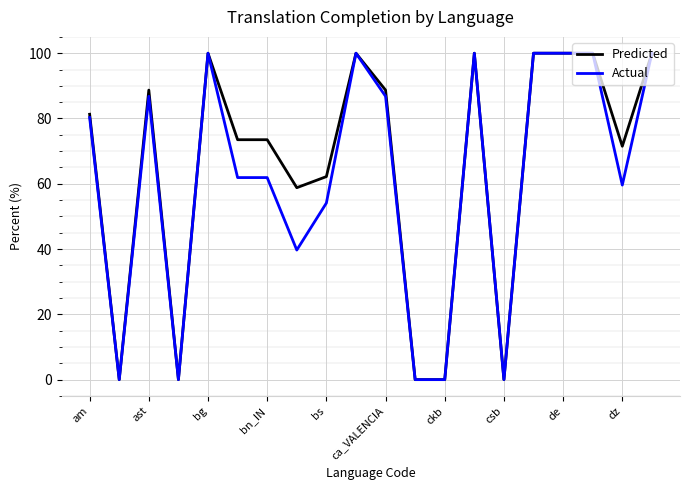

What is the maximum value for Actual?

100.0